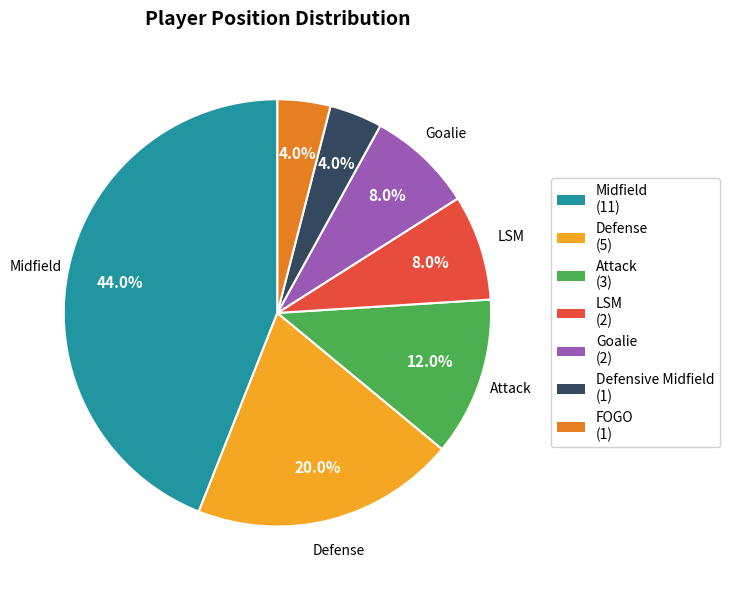

Combined, do Midfield and LSM account for over 50%?

Yes